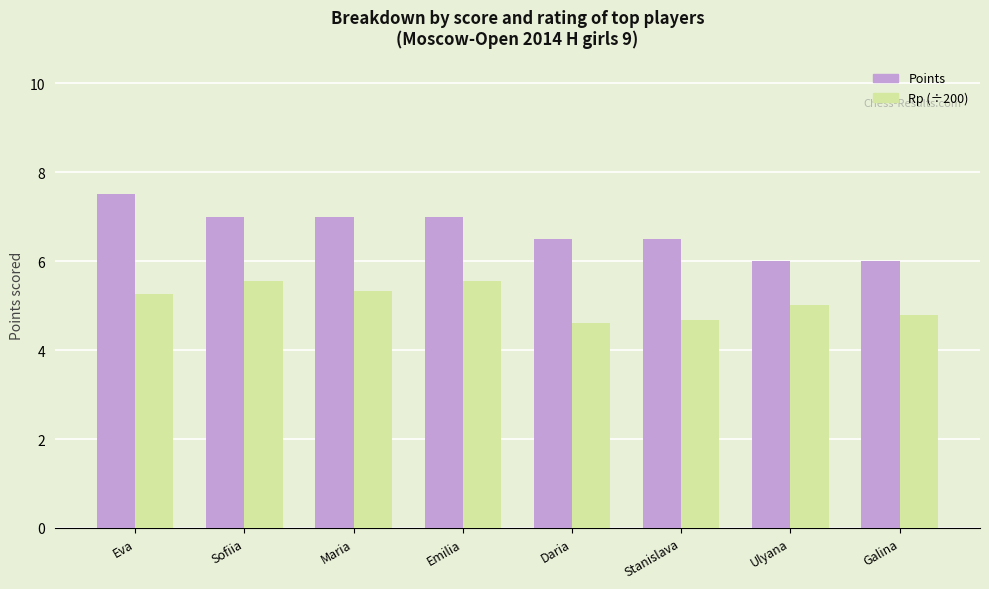

What is the label of the 8th bar from the left?

Galina